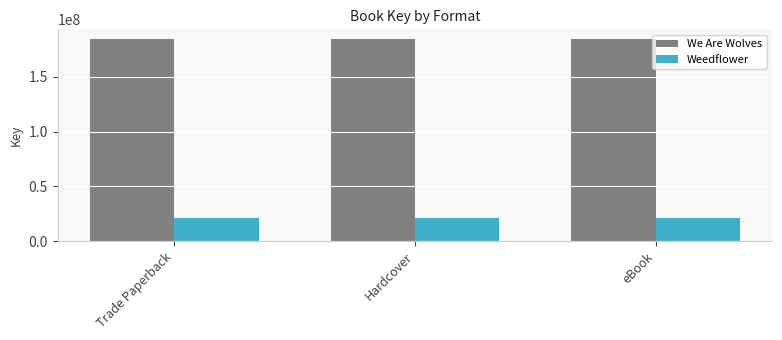

Are the bars grouped side by side (vs. stacked)?

Yes